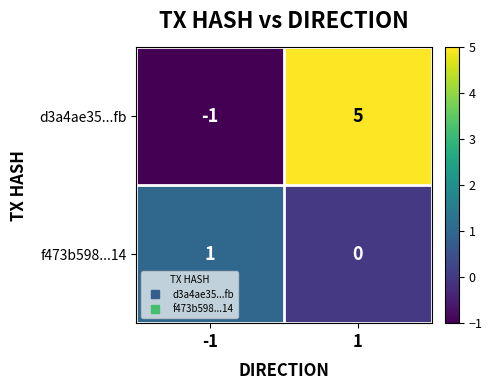

Count the number of categories in the chart.

2